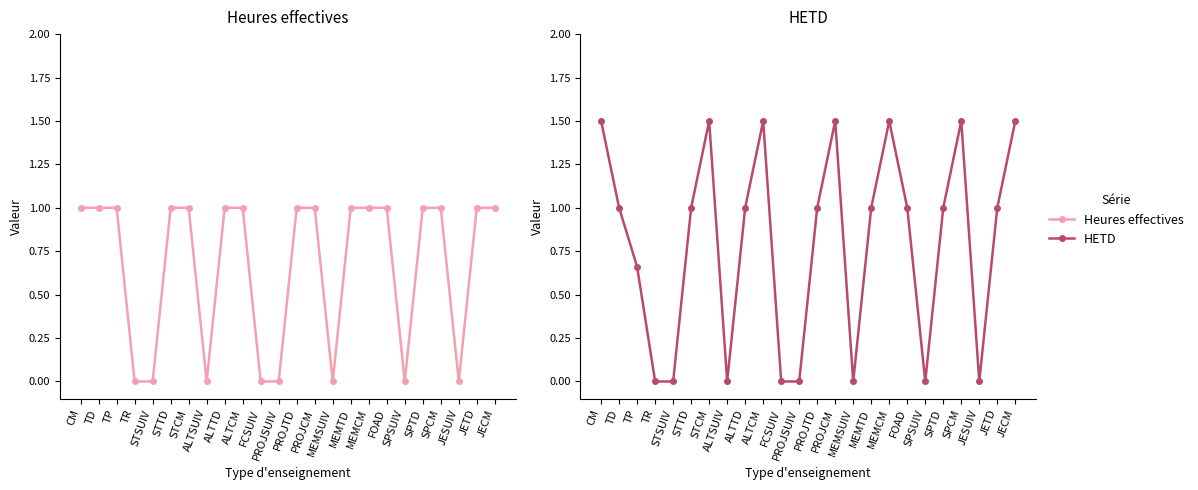

Is it true that HETD equals 0.5 at PROJSUIV?

False